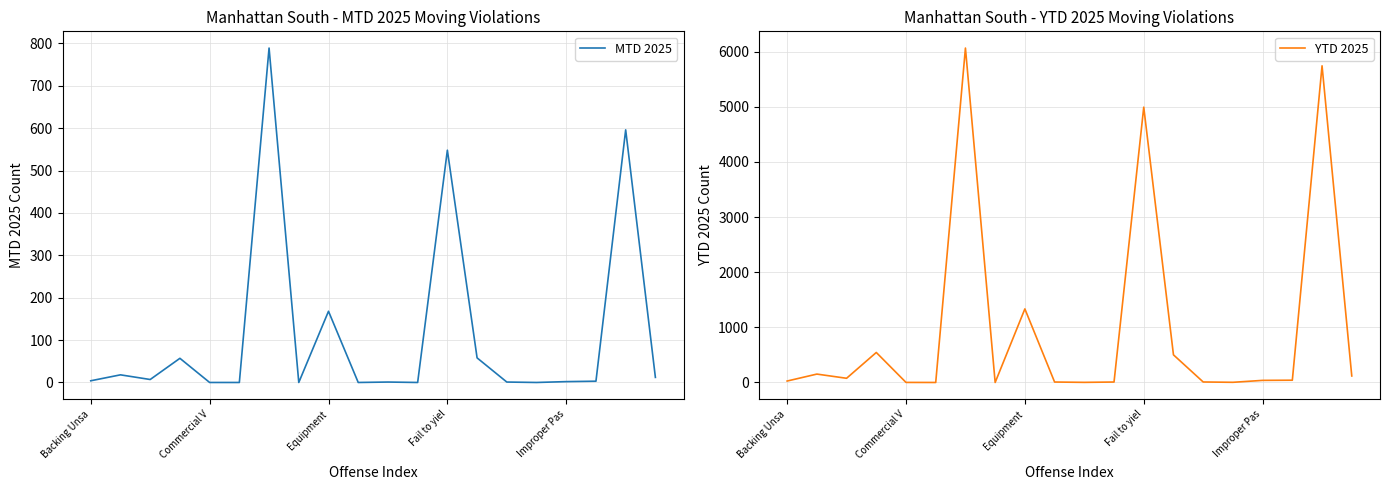

What is the difference between the MTD 2025 values at 9 and 18?

596